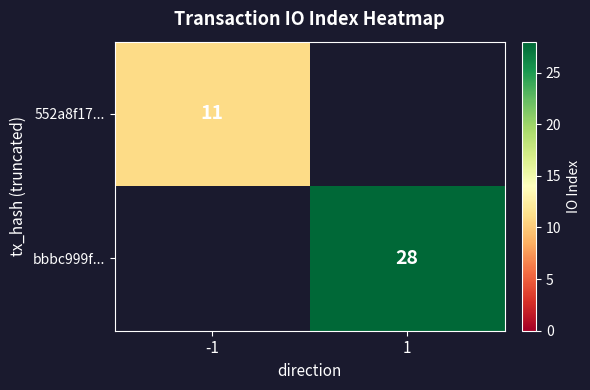

Is the value of 552a8f17... at -1 greater than the value of bbbc999f... at 1?

No